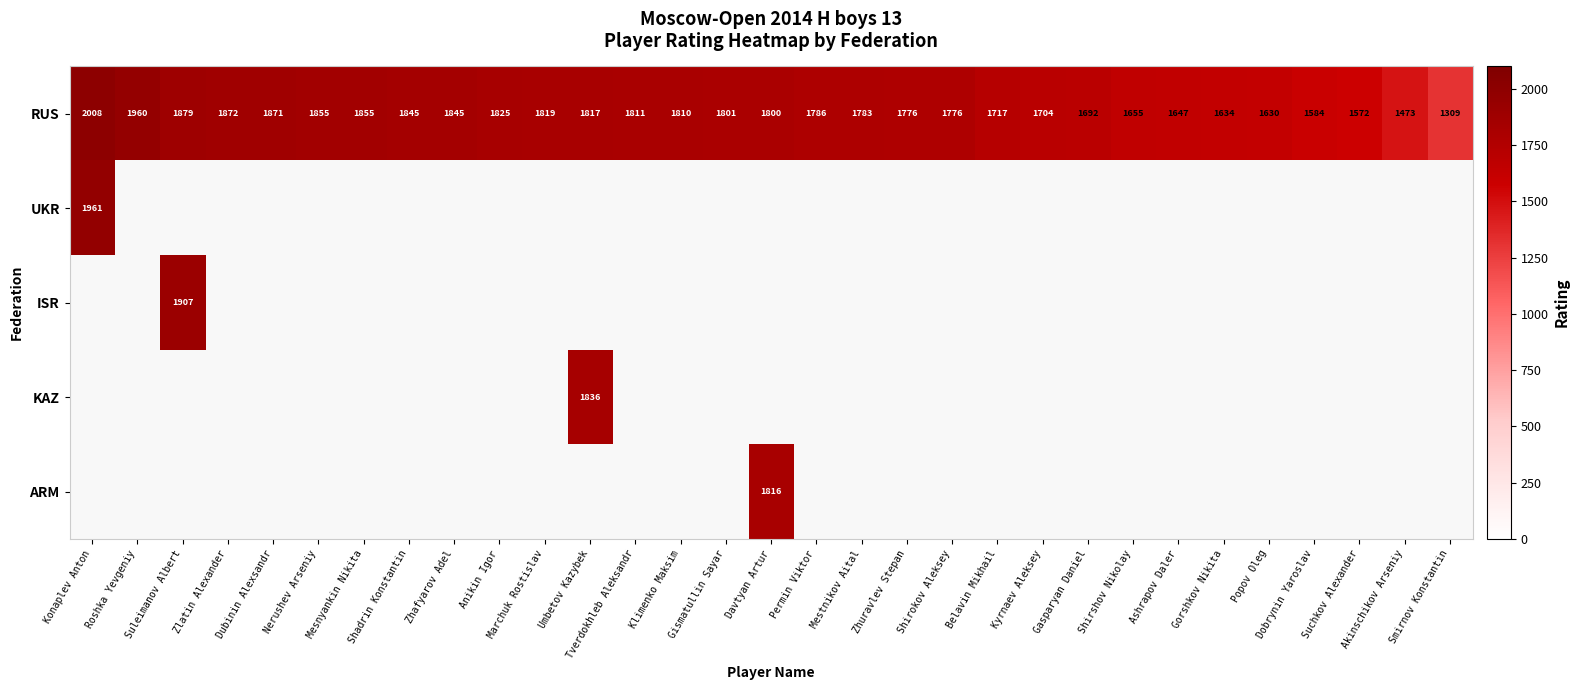

The value of RUS at Permin Viktor is 639. True or false?

False